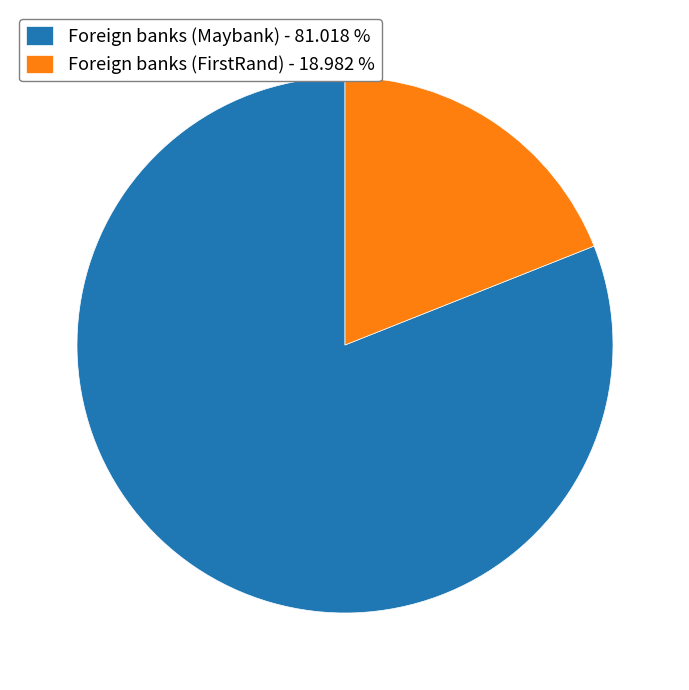

How many segments does this pie chart have?

2